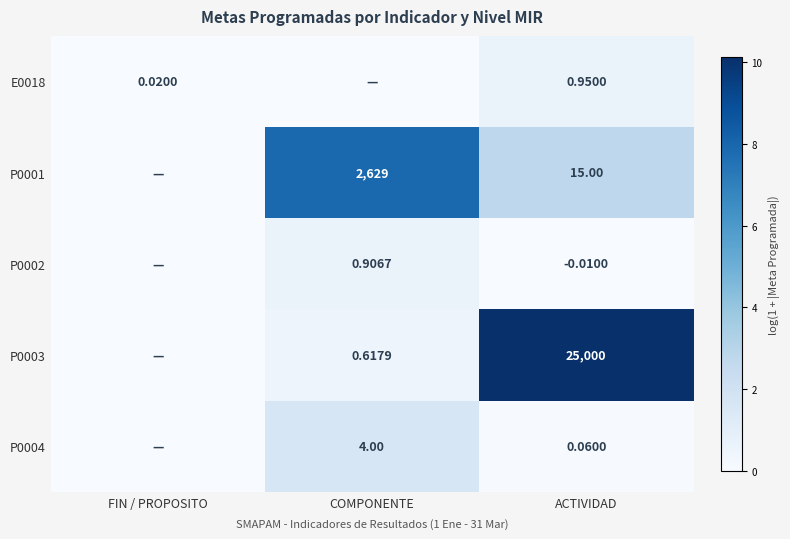

Is it true that P0004 equals 0.0 at FIN / PROPOSITO?

True